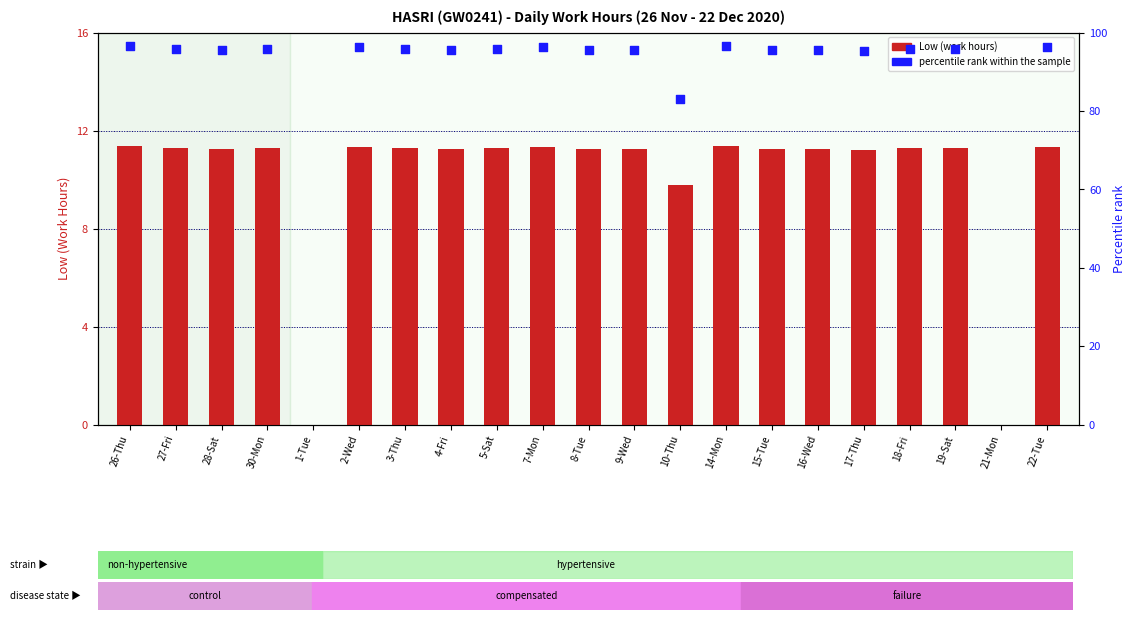

What are all the series names shown in the legend?

Low (work hours), percentile rank within the sample